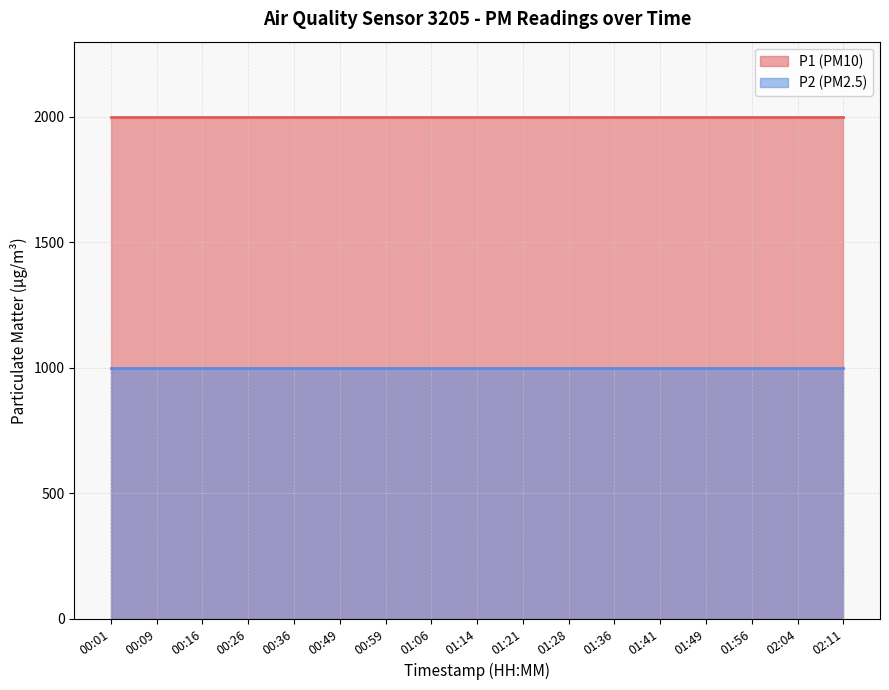

What is the average value of the P1 series?

1999.9